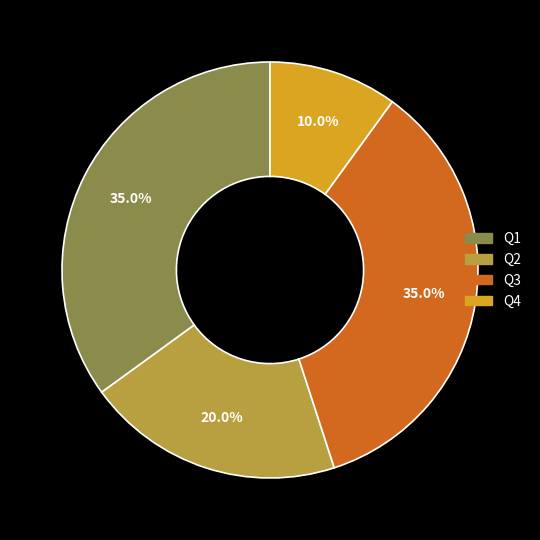

Combined, what portion of the pie is Q1 and Q2?

55.0%